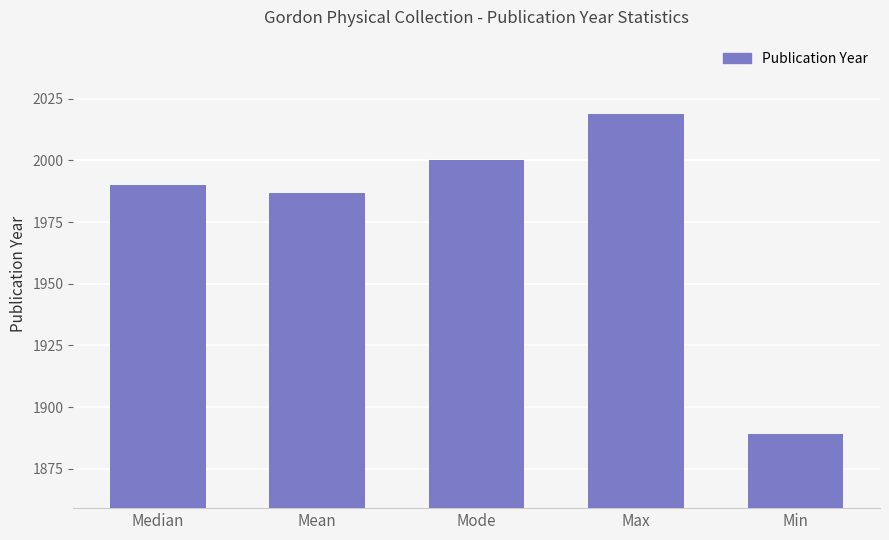

Does the chart contain stacked bars?

No